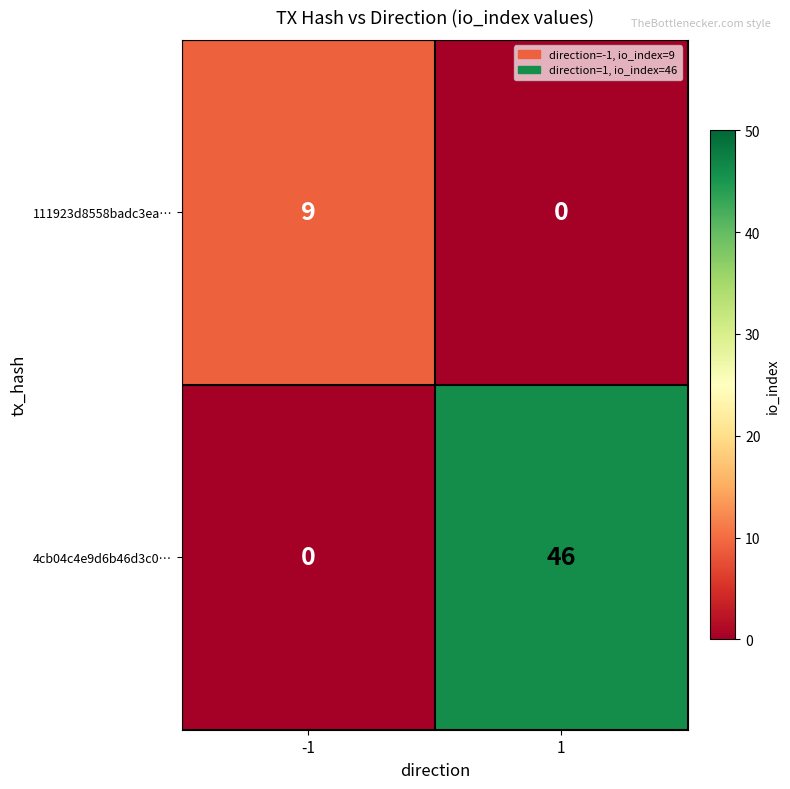

At how many categories does at least one series exceed 4?

2